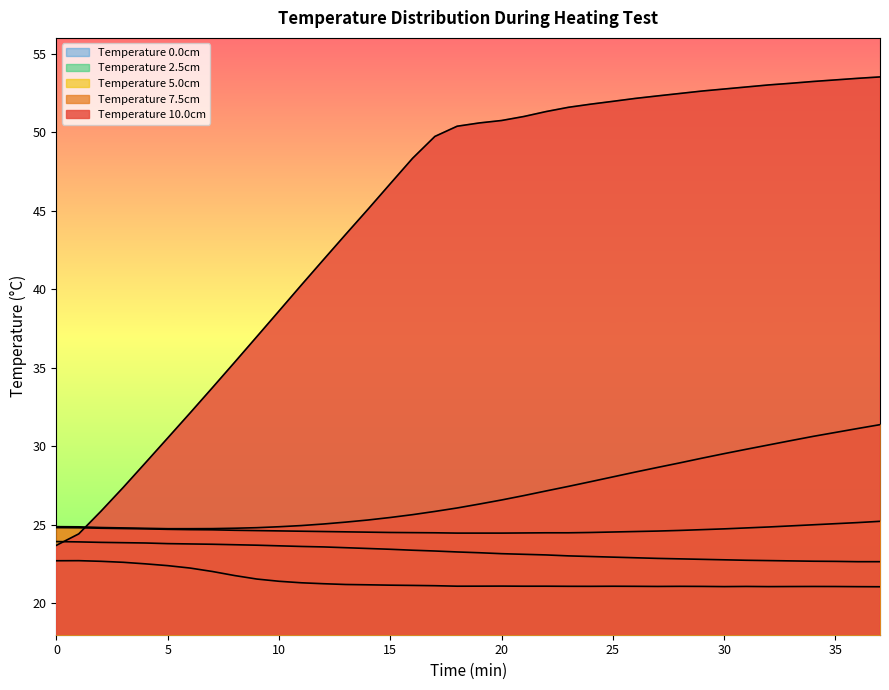

How many lines are shown in the chart?

5